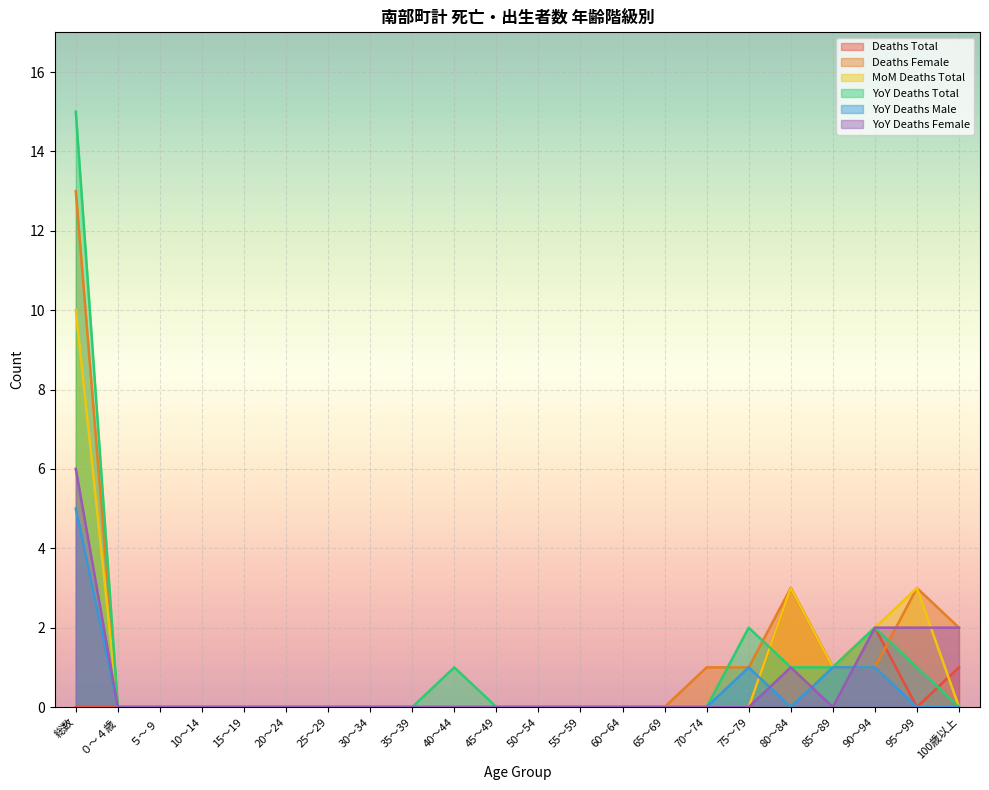

How many distinct data groups are displayed?

6